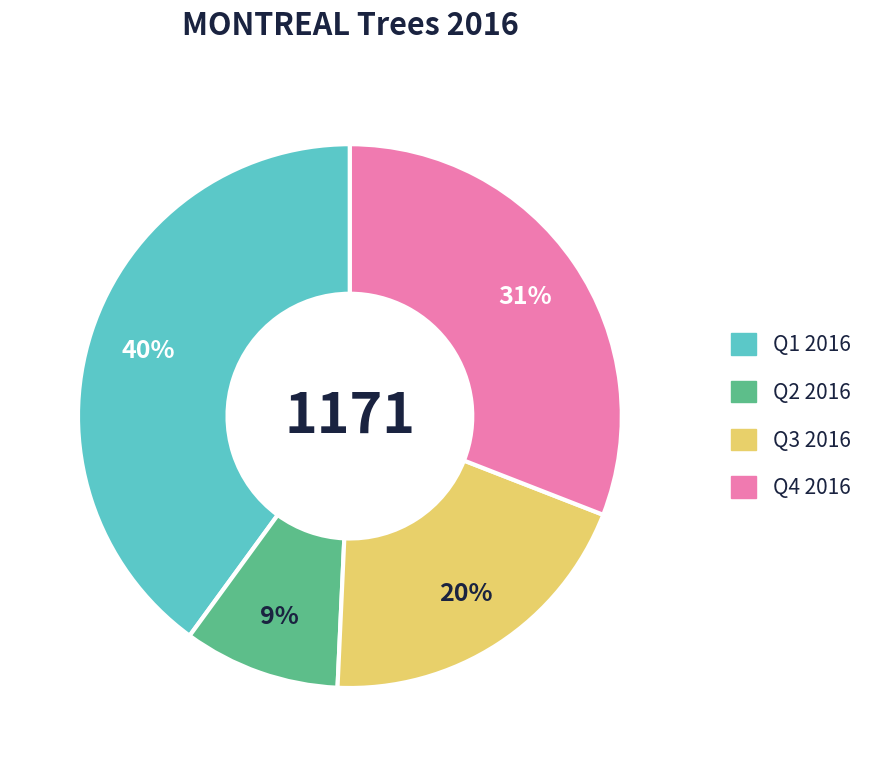

Does any single category account for the majority?

No